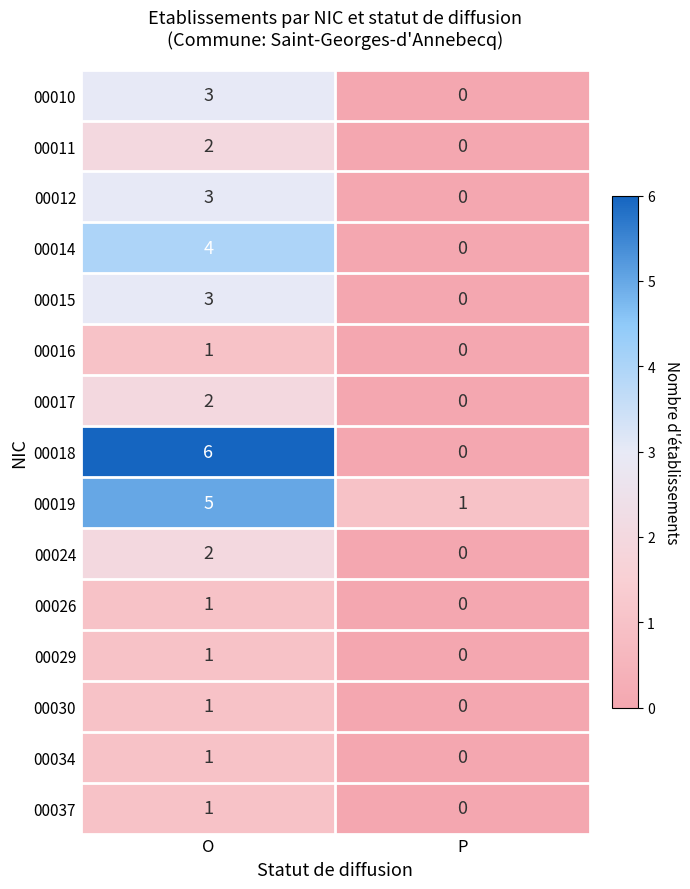

At which category is the sum across all series the highest?

O